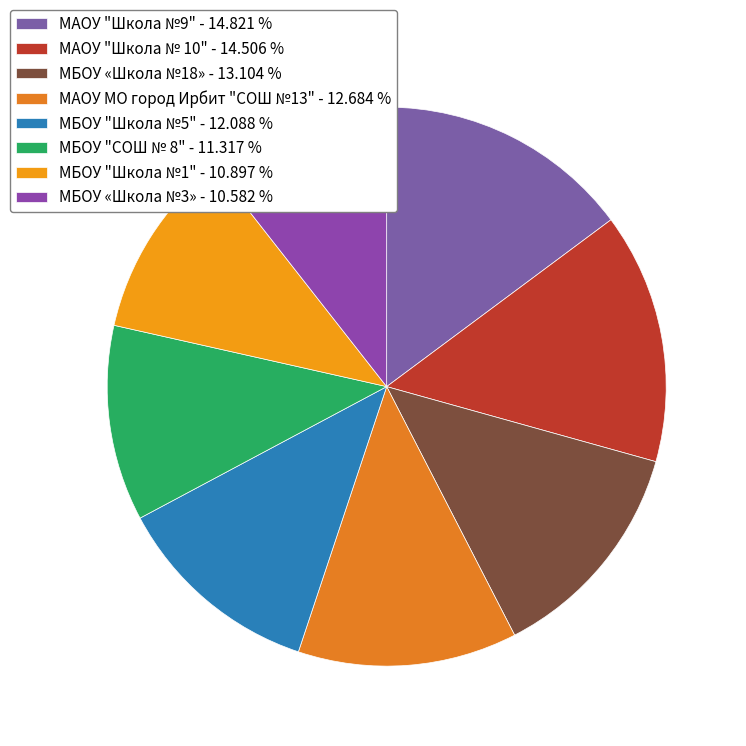

How many slices are in this pie chart?

8